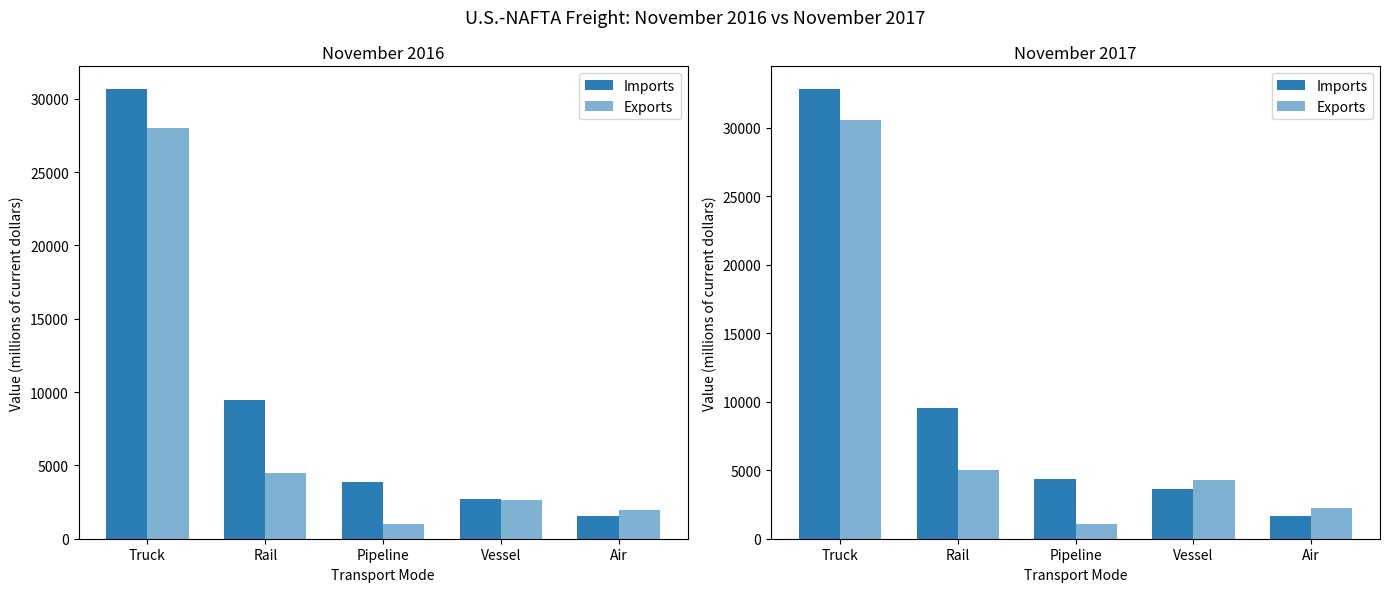

What is the highest value of the Exports series?

30609.5